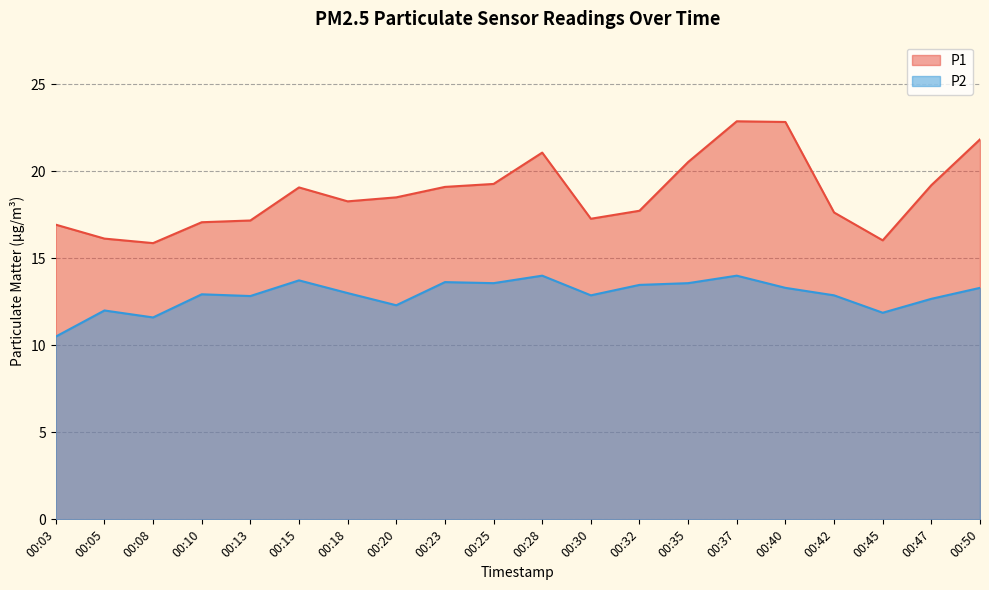

At how many categories does at least one series exceed 15?

20